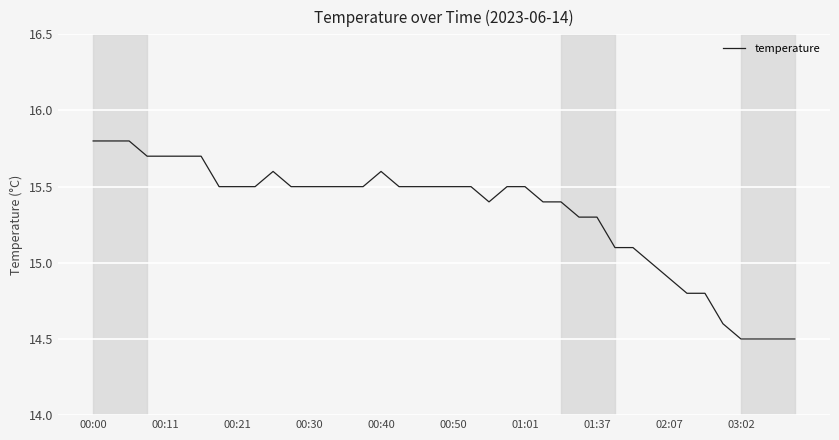

What is the difference between the maximum and minimum values?

1.3